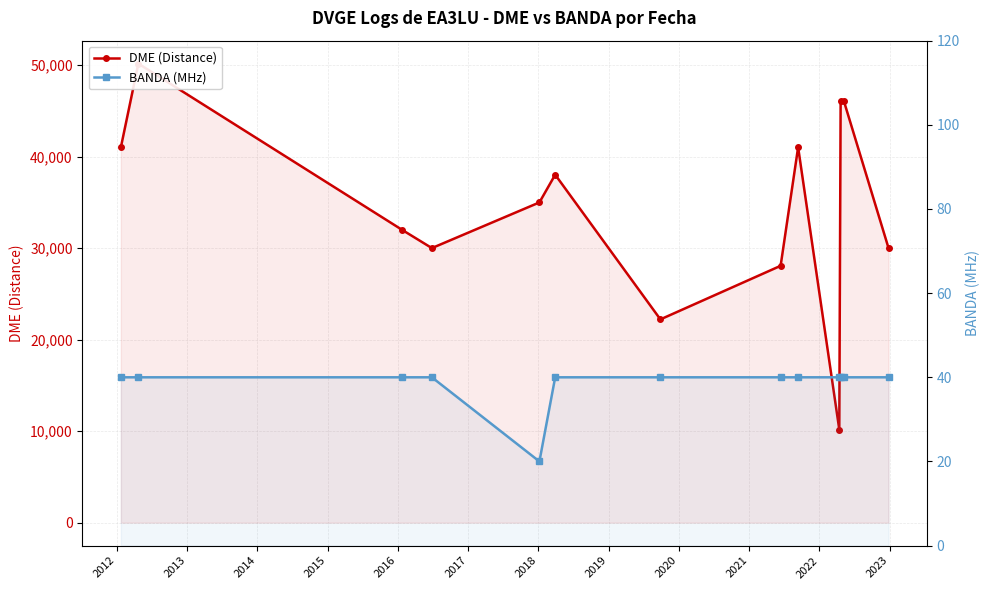

Which series has the largest range (max minus min)?

DME (Distance)